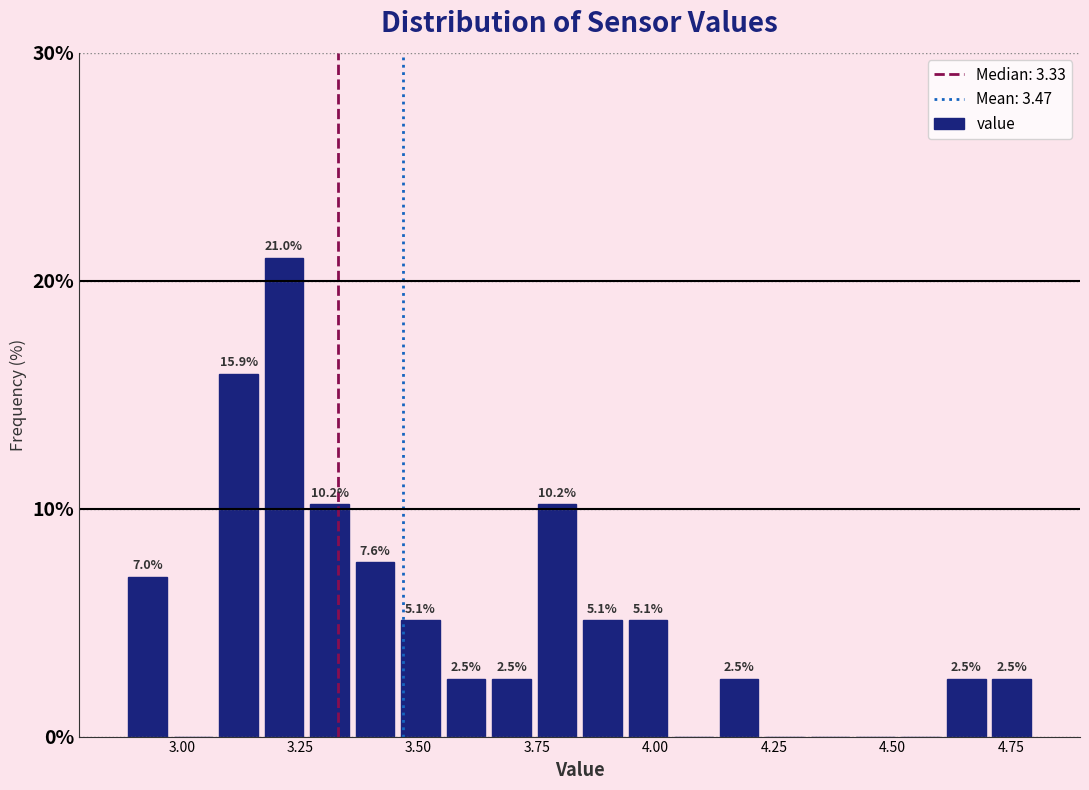

Read against the x-axis, roughly where is the centre of the tallest bar?

3.20